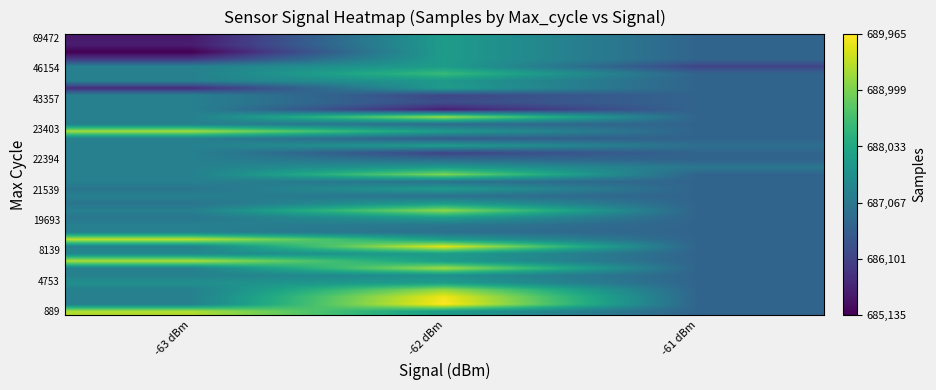

What is the greatest value displayed?

689965.0